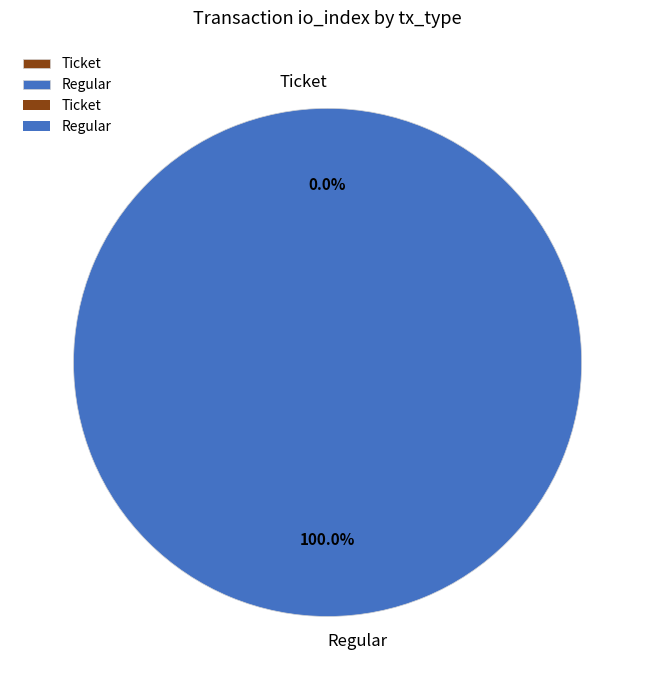

How many segments does this pie chart have?

2